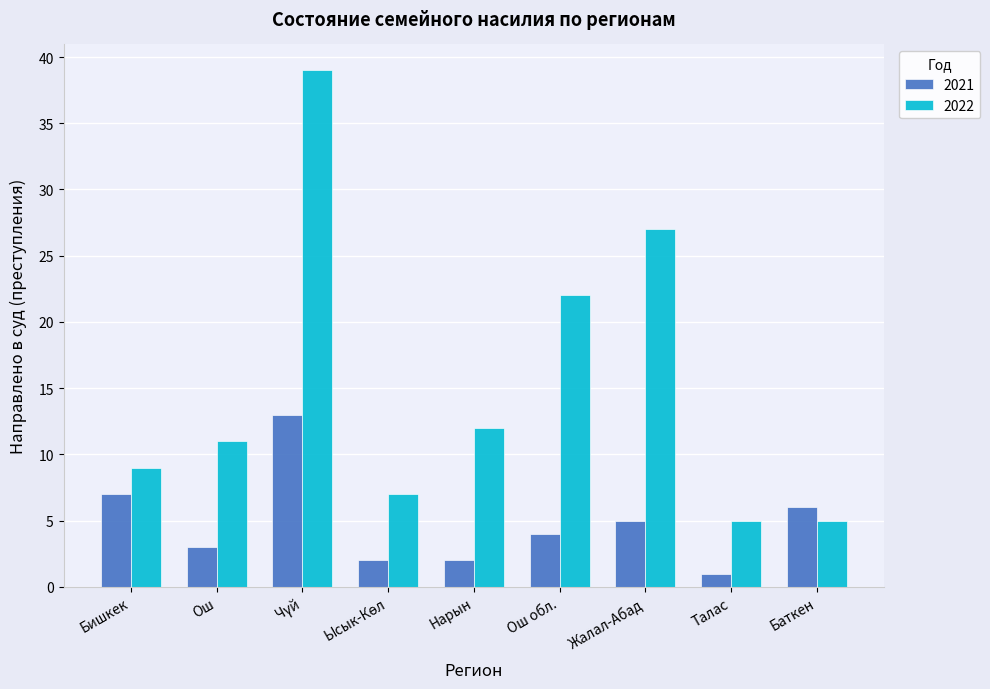

Where does the 2021 series first go above 4?

Бишкек